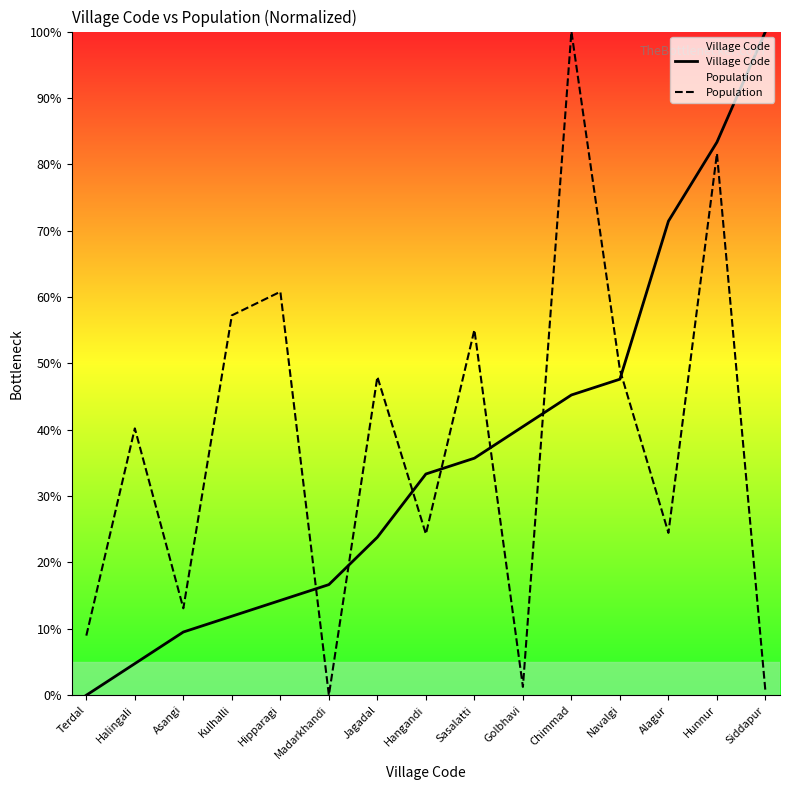

What is the value of the Village Code point at the 10th from the left?

40.5